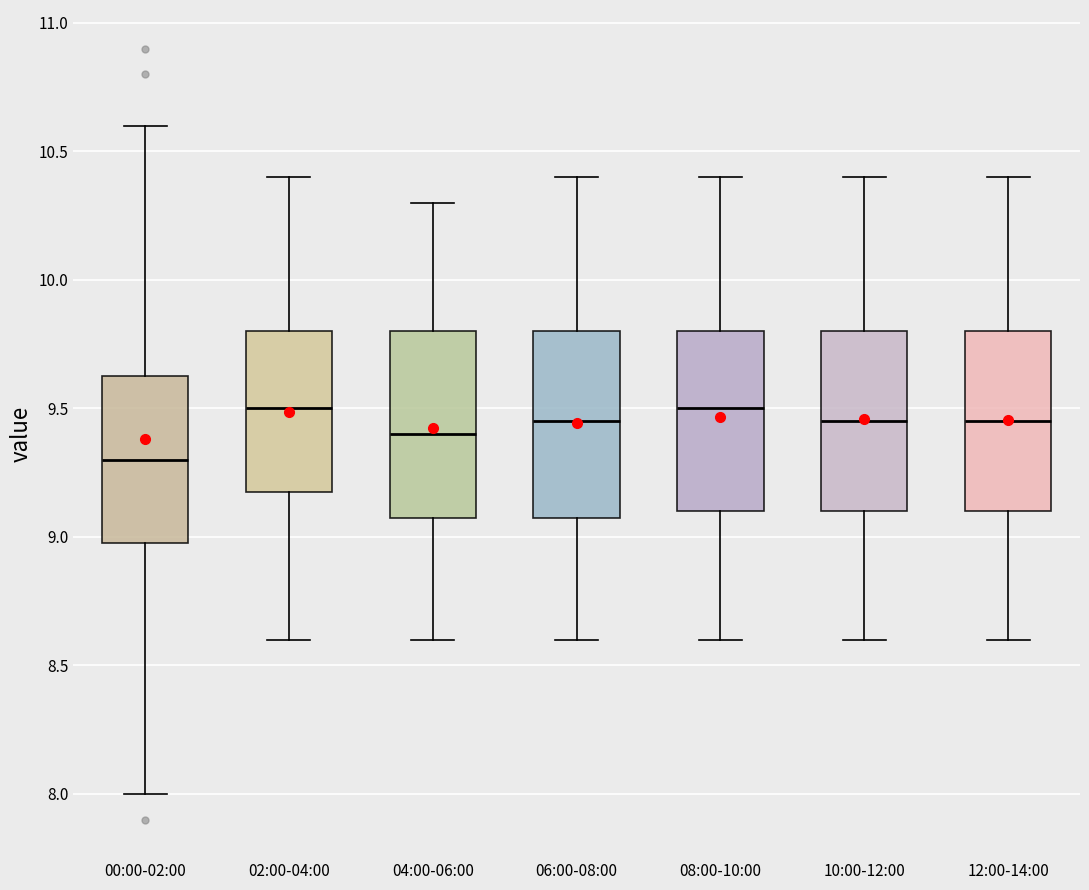

Which box's median line is the lowest?

00:00-02:00